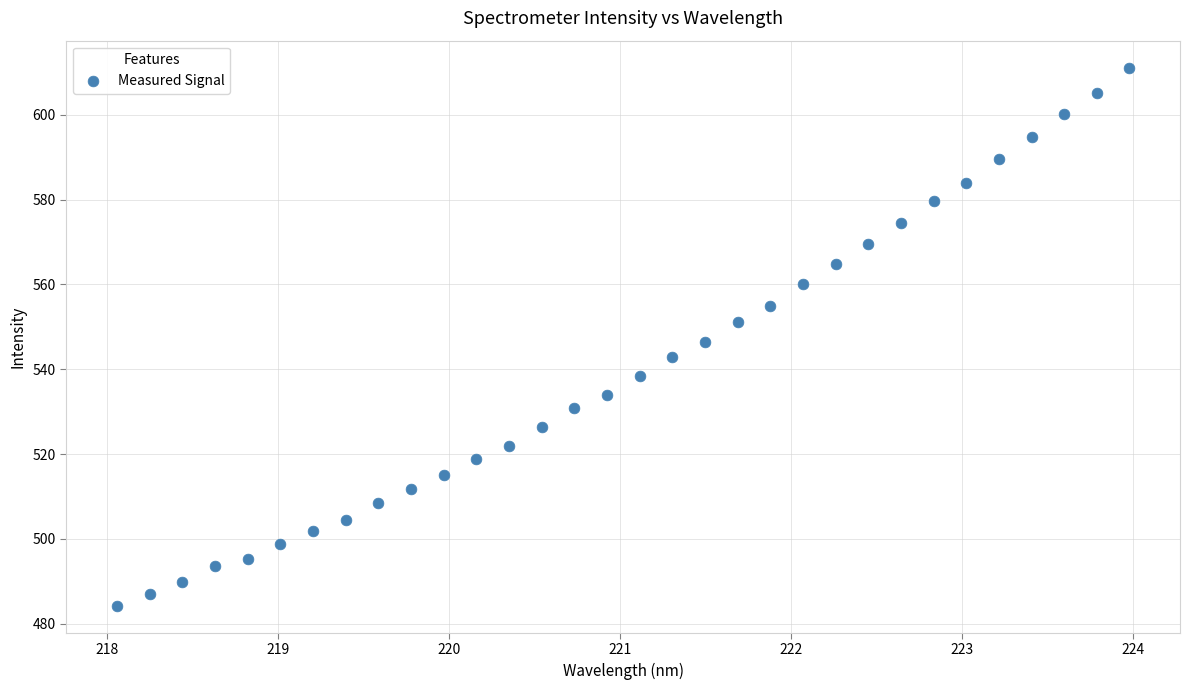

What is the range of Y values (max minus min)?

127.0